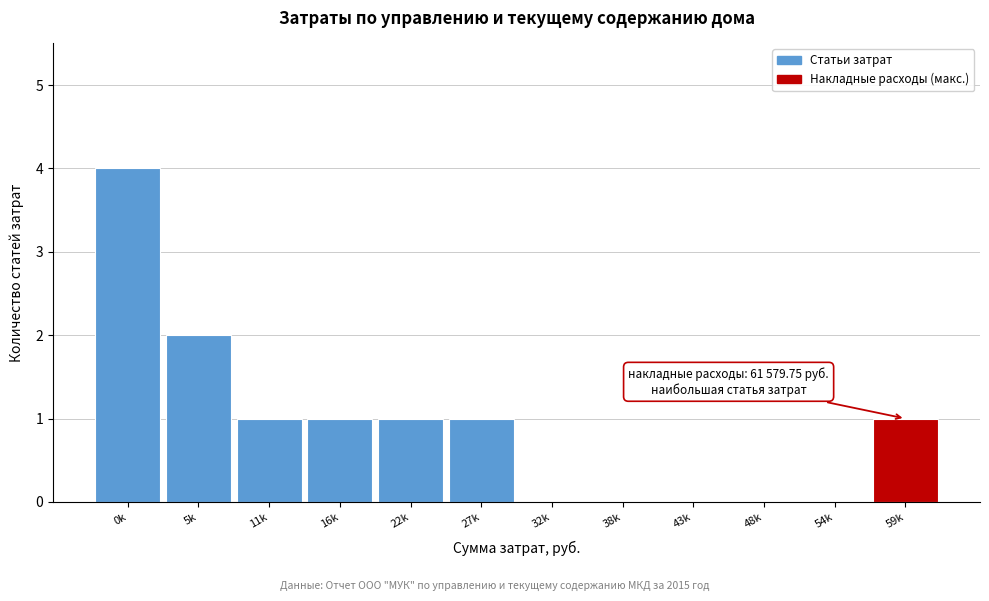

Reading right to left, transcribe all the data shown in this chart.

59k=1	54k=0	48k=0	43k=0	38k=0	32k=0	27k=1	22k=1	16k=1	11k=1	5k=2	0k=4